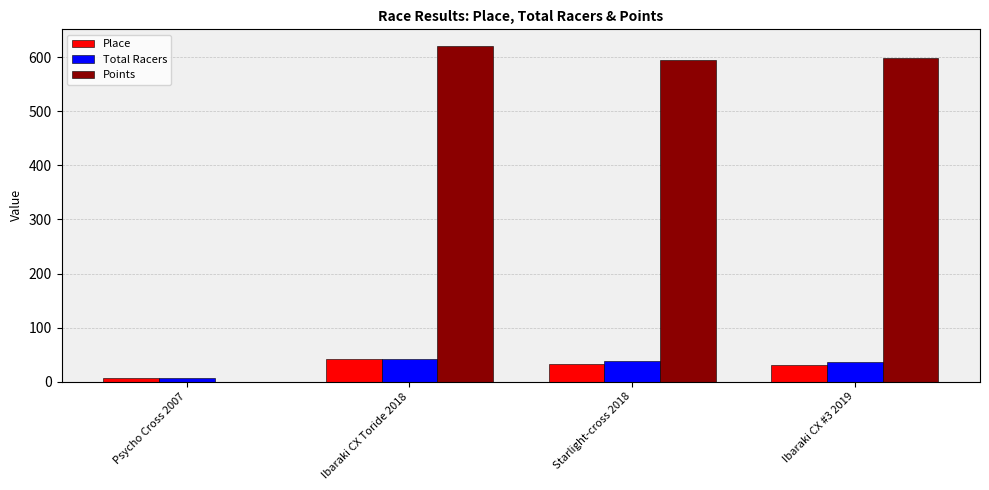

Does the chart contain stacked bars?

No